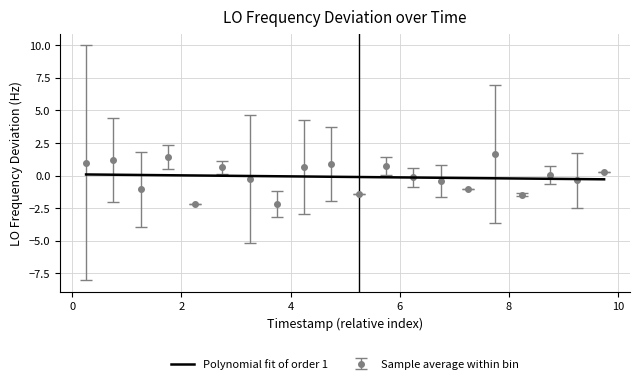

What is the minimum value shown in the chart?

-2.2